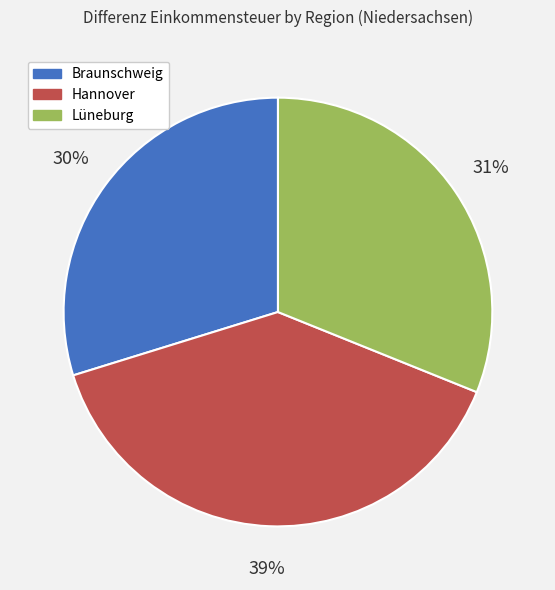

Count the number of slices in the pie.

3